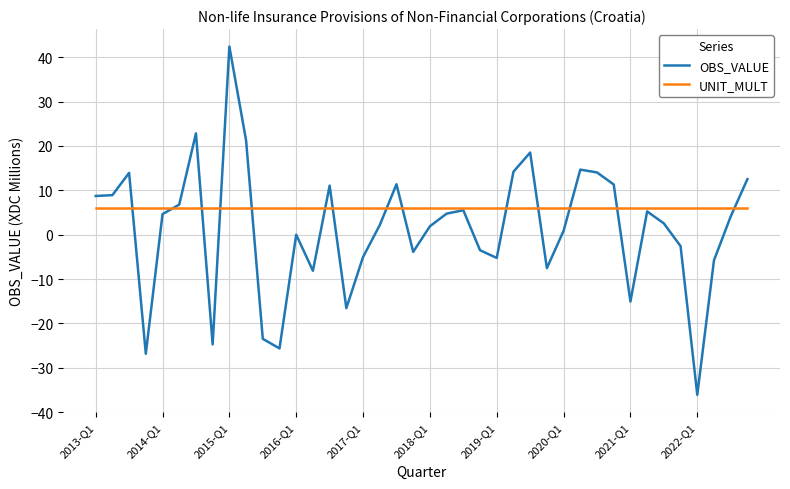

List the series in order of their overall mean, highest first.

UNIT_MULT, OBS_VALUE